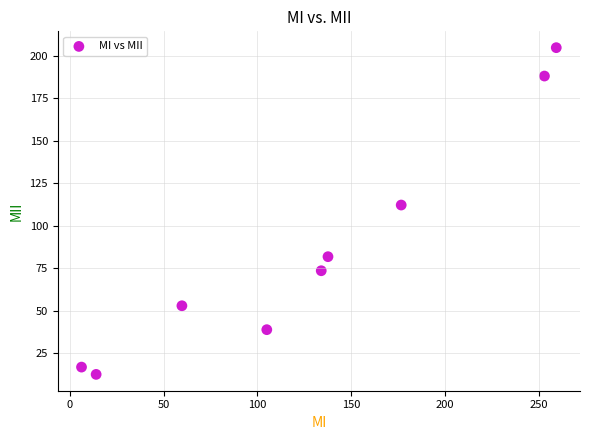

What Y value in the scatter plot is closest to 108?

112.1